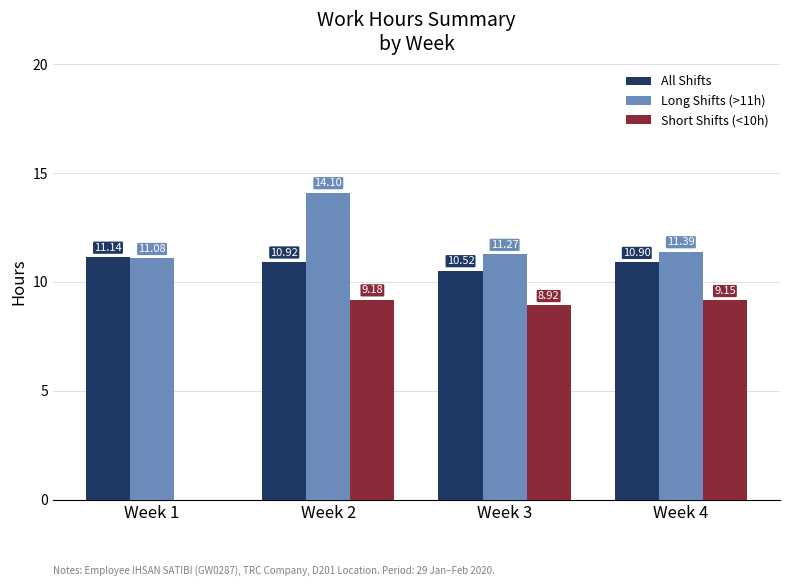

Which series changed the most between Week 2 and Week 3?

Long Shifts (>11h)